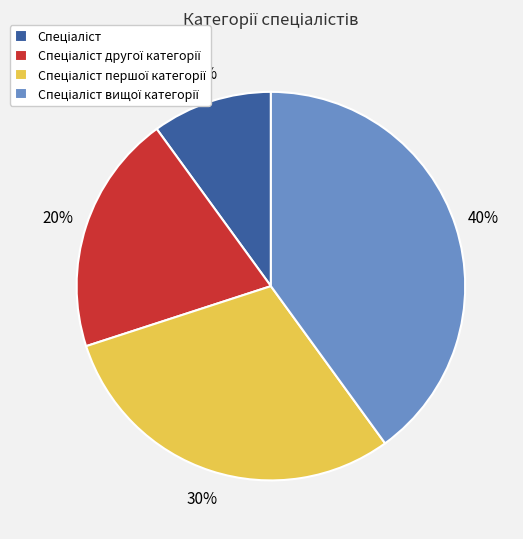

Is there any slice that represents more than half of the pie?

No